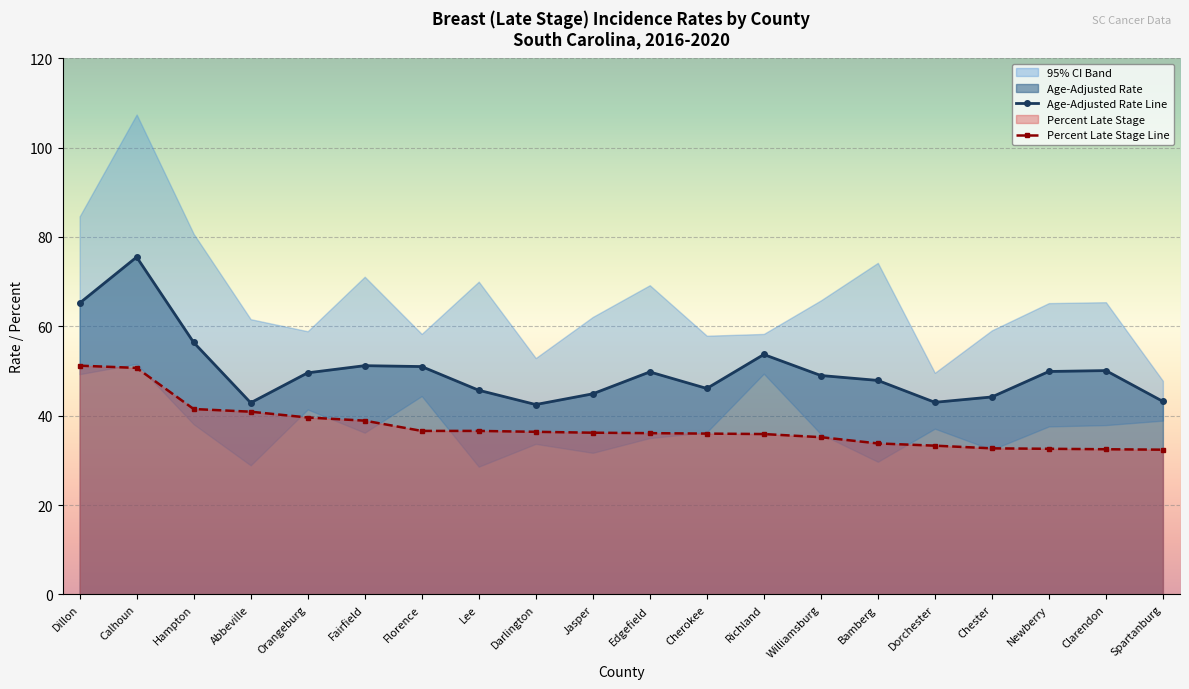

At which label does Age-Adjusted Rate Line reach its peak?

Calhoun